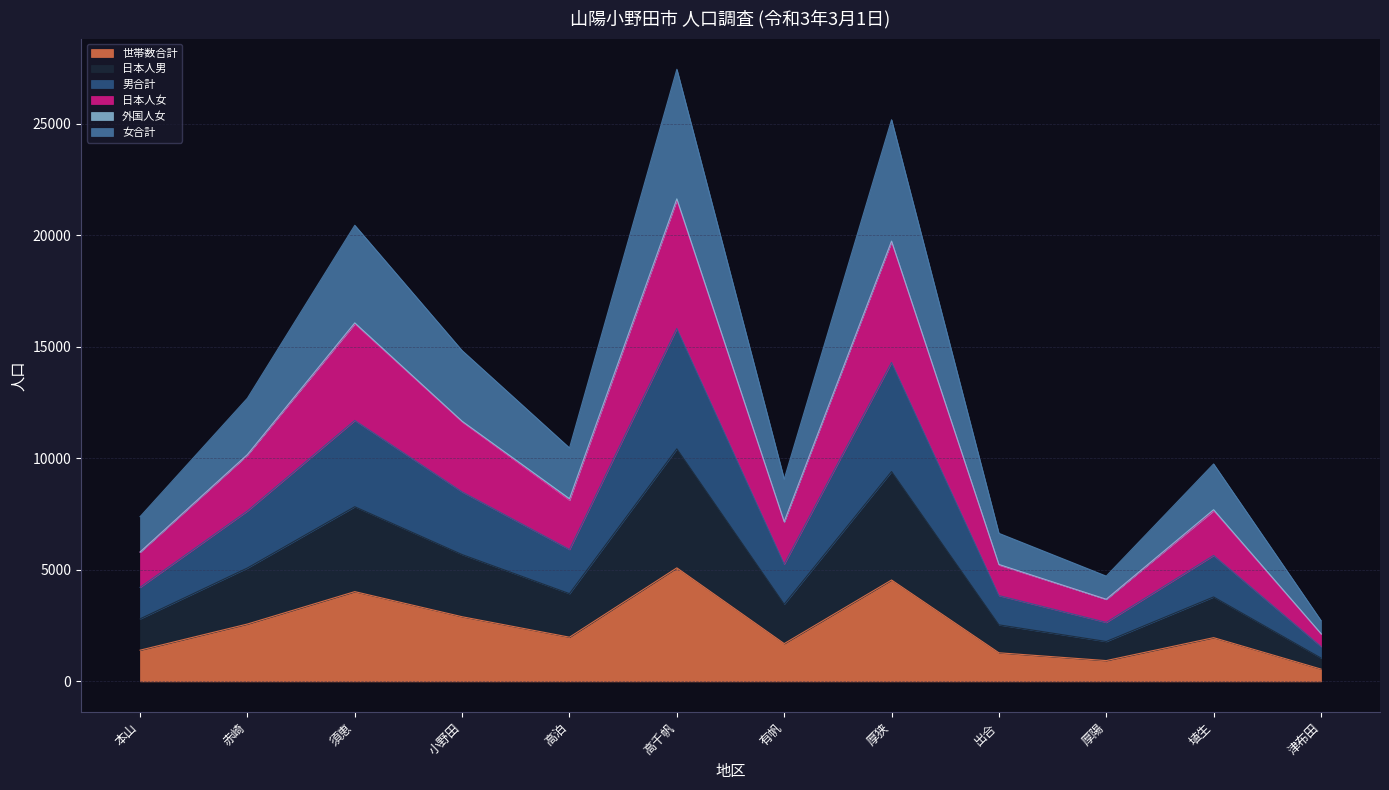

What is the total value across all series at 高泊?

10464